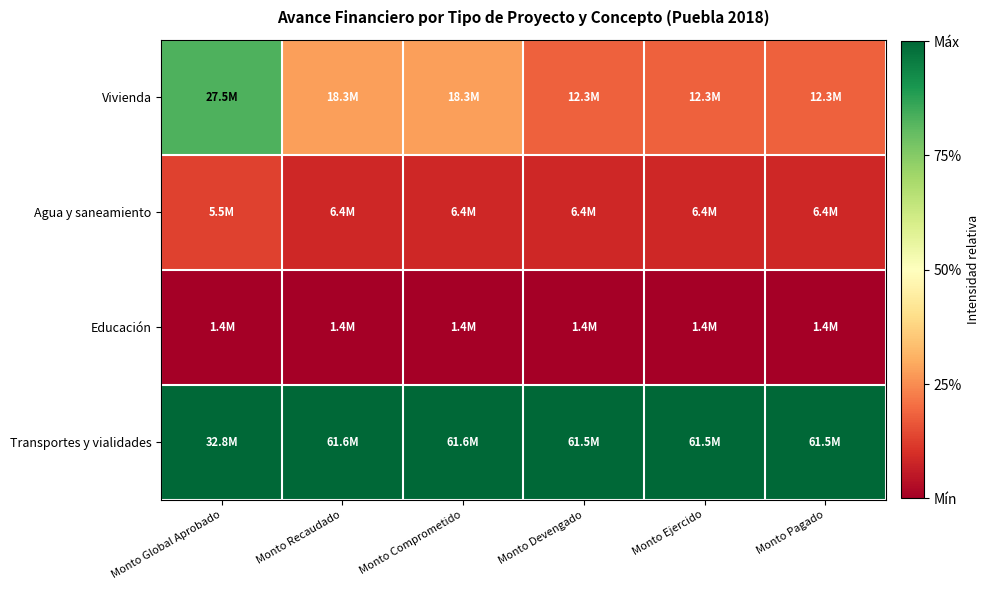

Reading left to right, transcribe all the data shown in this chart.

Vivienda: Monto Global Aprobado=0.8	Monto Recaudado=0.3	Monto Comprometido=0.3	Monto Devengado=0.2	Monto Ejercido=0.2	Monto Pagado=0.2
Agua y saneamiento: Monto Global Aprobado=0.1	Monto Recaudado=0.1	Monto Comprometido=0.1	Monto Devengado=0.1	Monto Ejercido=0.1	Monto Pagado=0.1
Educación: Monto Global Aprobado=0.0	Monto Recaudado=0.0	Monto Comprometido=0.0	Monto Devengado=0.0	Monto Ejercido=0.0	Monto Pagado=0.0
Transportes y vialidades: Monto Global Aprobado=1.0	Monto Recaudado=1.0	Monto Comprometido=1.0	Monto Devengado=1.0	Monto Ejercido=1.0	Monto Pagado=1.0